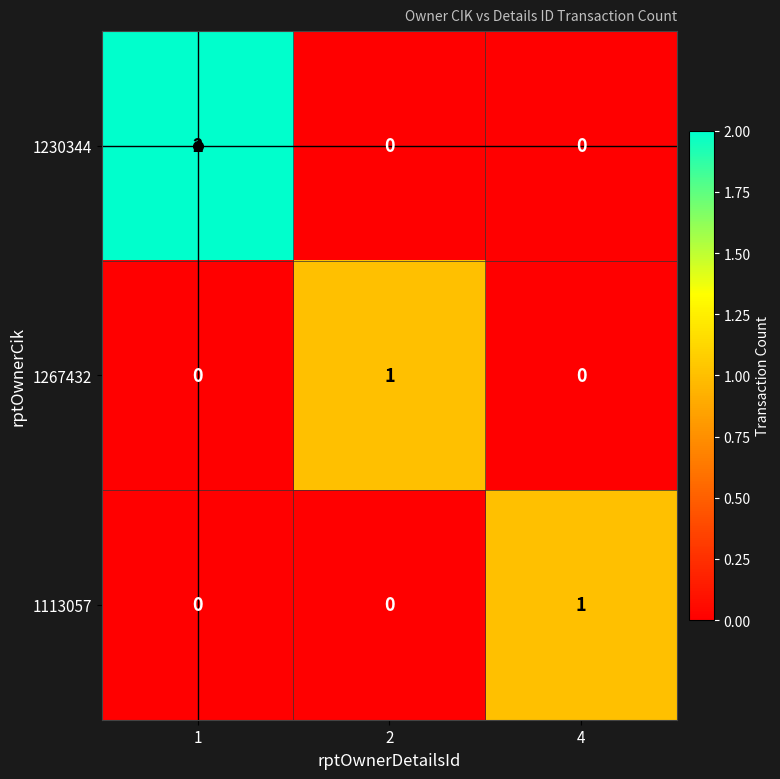

How many data points does each series have?

3